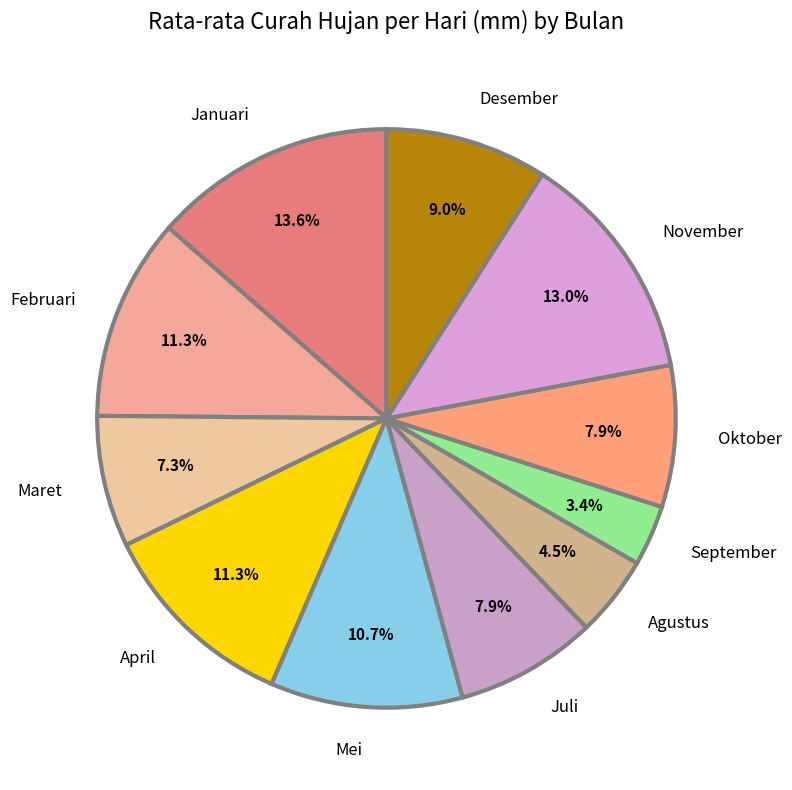

Does Agustus account for over 50% of the chart?

No